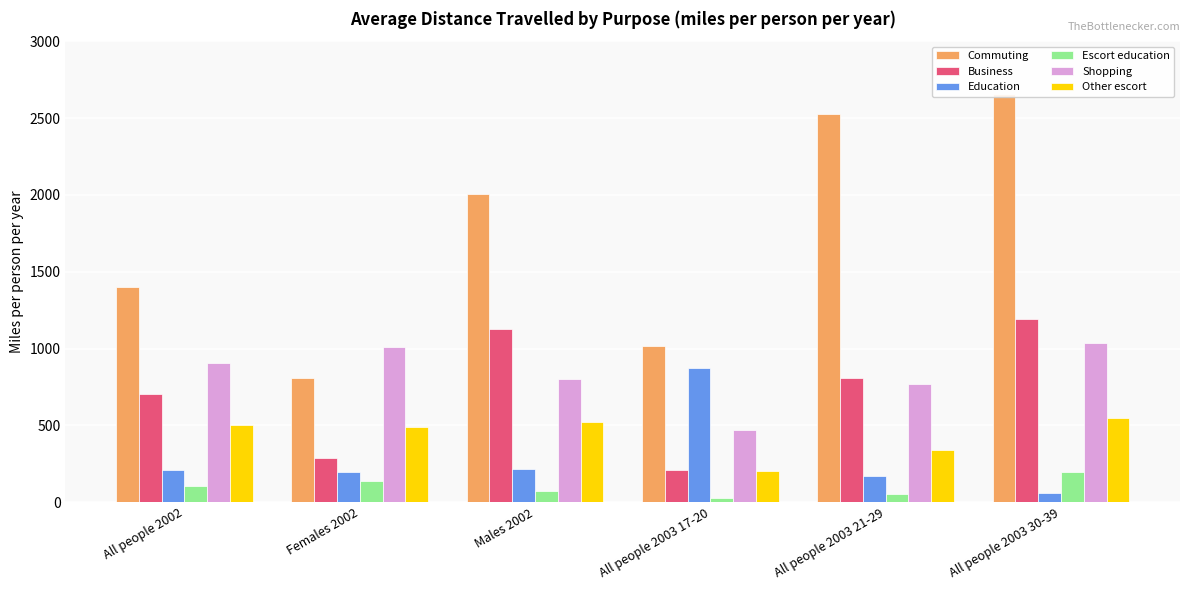

How many bars are there in total?

36